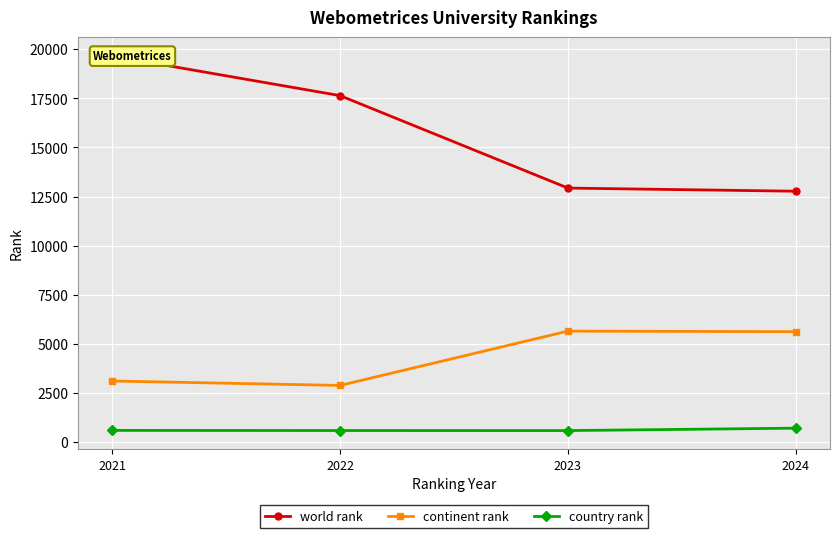

The world rank series shows 19662 at 2021. True or false?

True